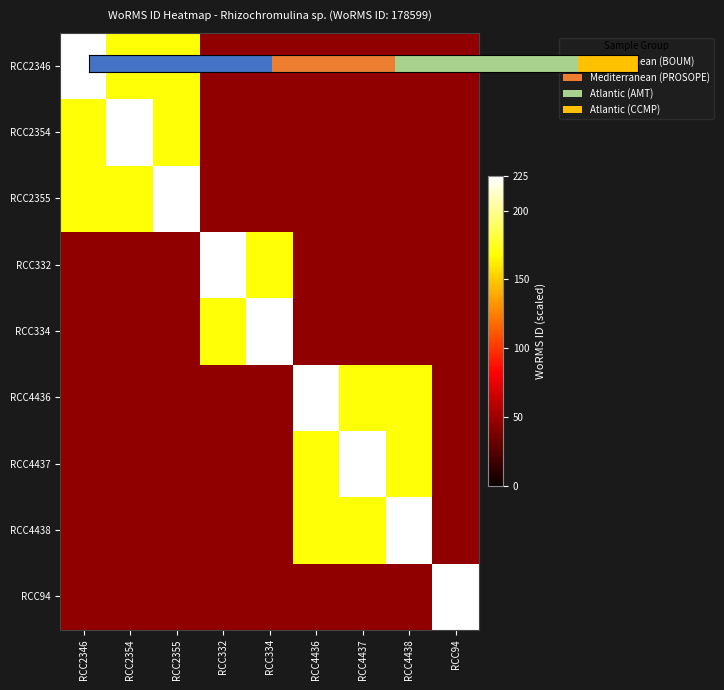

Rank the series at RCC4438 from highest to lowest value.

RCC4438, RCC4436, RCC4437, RCC2346, RCC2354, RCC2355, RCC332, RCC334, RCC94